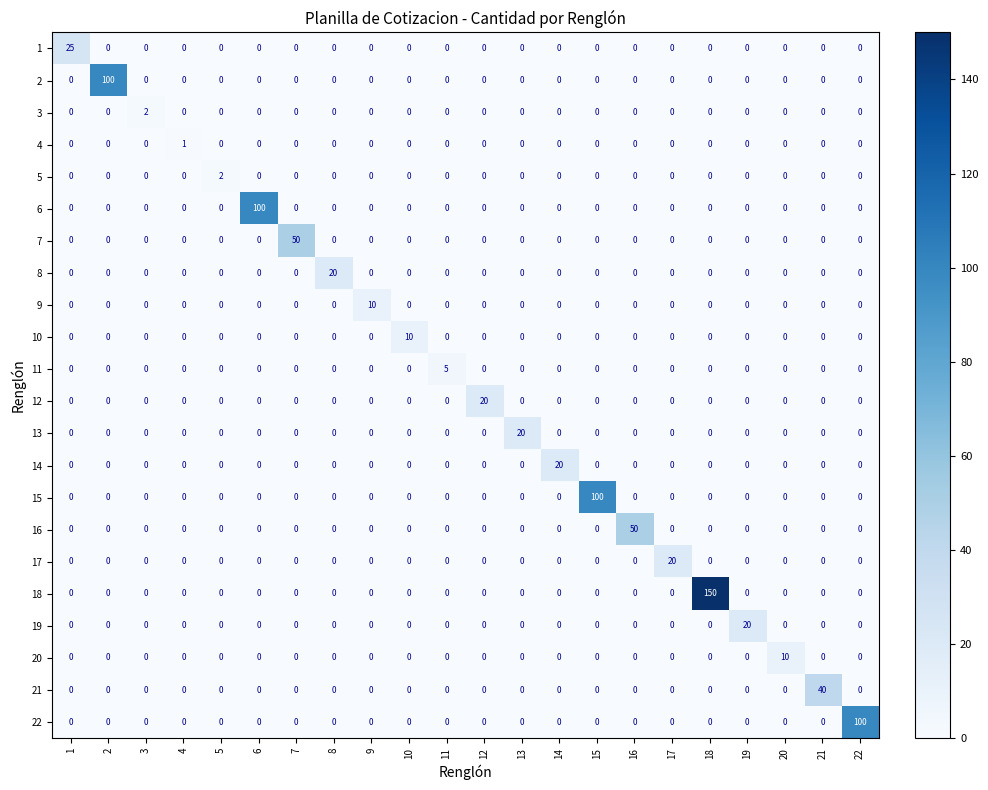

At how many categories does at least one series exceed 19?

15